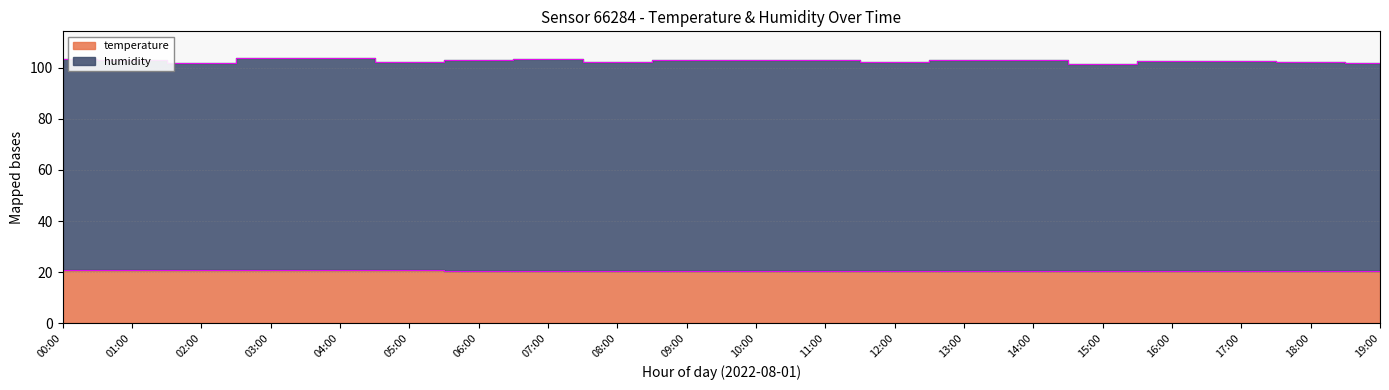

Reading left to right, list all the values displayed in this chart.

20.8	20.8	20.8	20.7	20.7	20.7	20.6	20.6	20.6	20.6	20.6	20.5	20.5	20.4	20.4	20.4	20.4	20.4	20.4	20.3